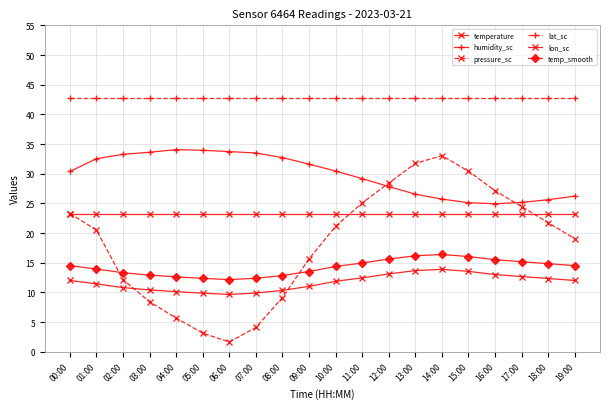

Does the chart have visible grid lines?

Yes